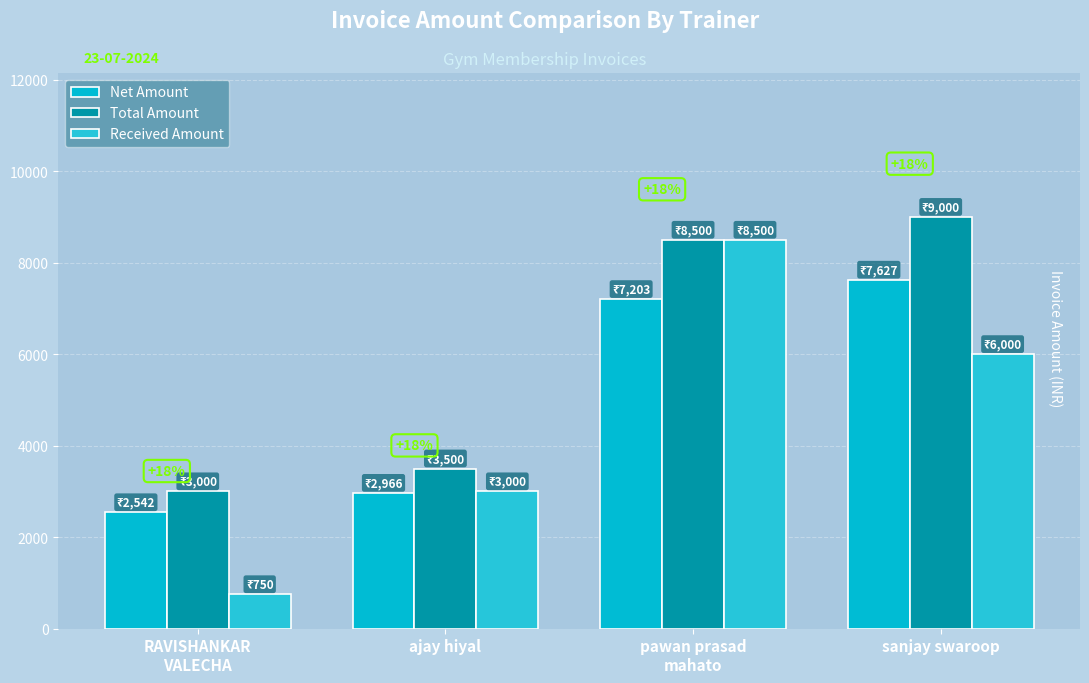

Is it true that Received Amount equals 5329.4 at pawan prasad
mahato?

False